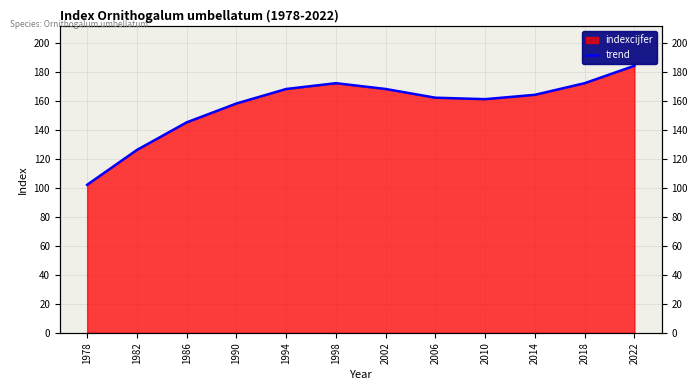

True or false: the data shows 117 at 1994.

False